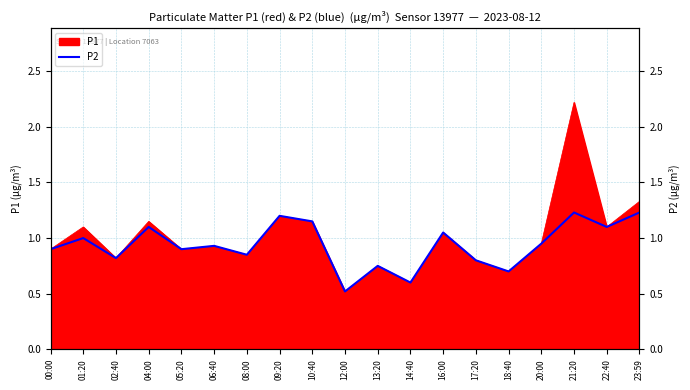

Is it true that the value at 16:00 is 0.5?

False